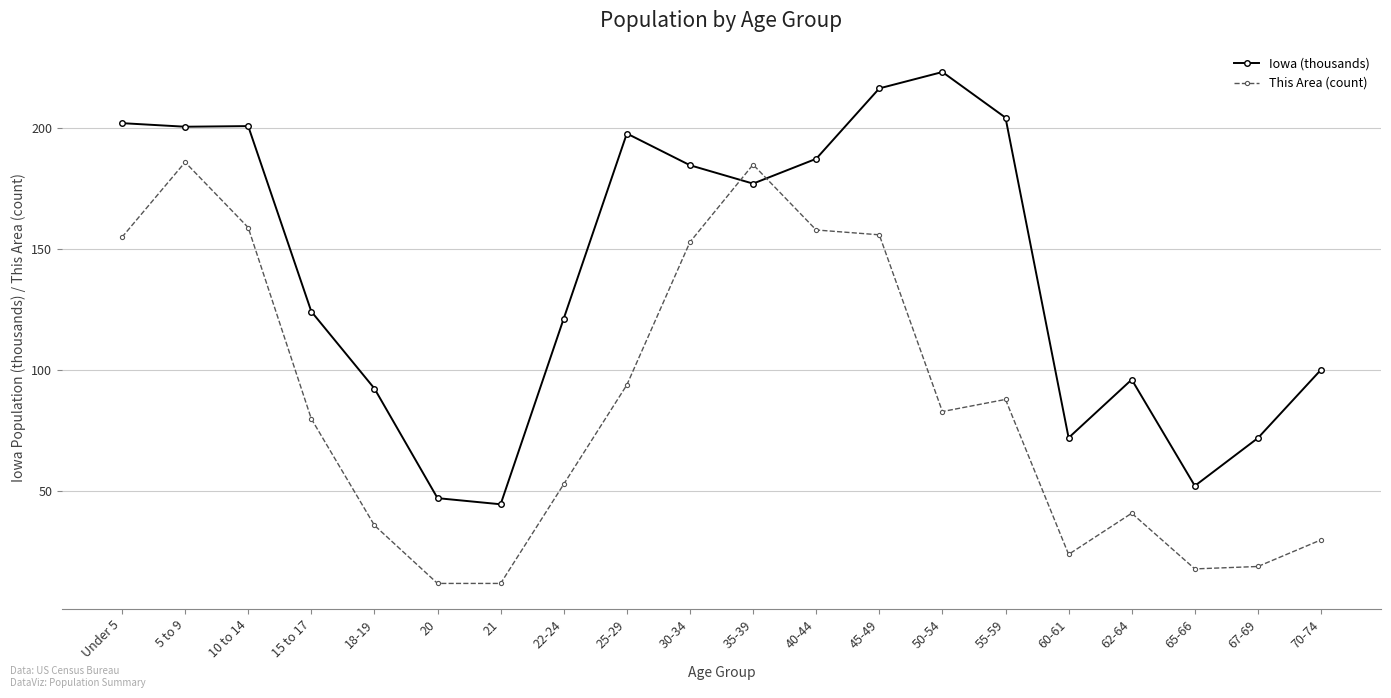

How many distinct data groups are displayed?

2